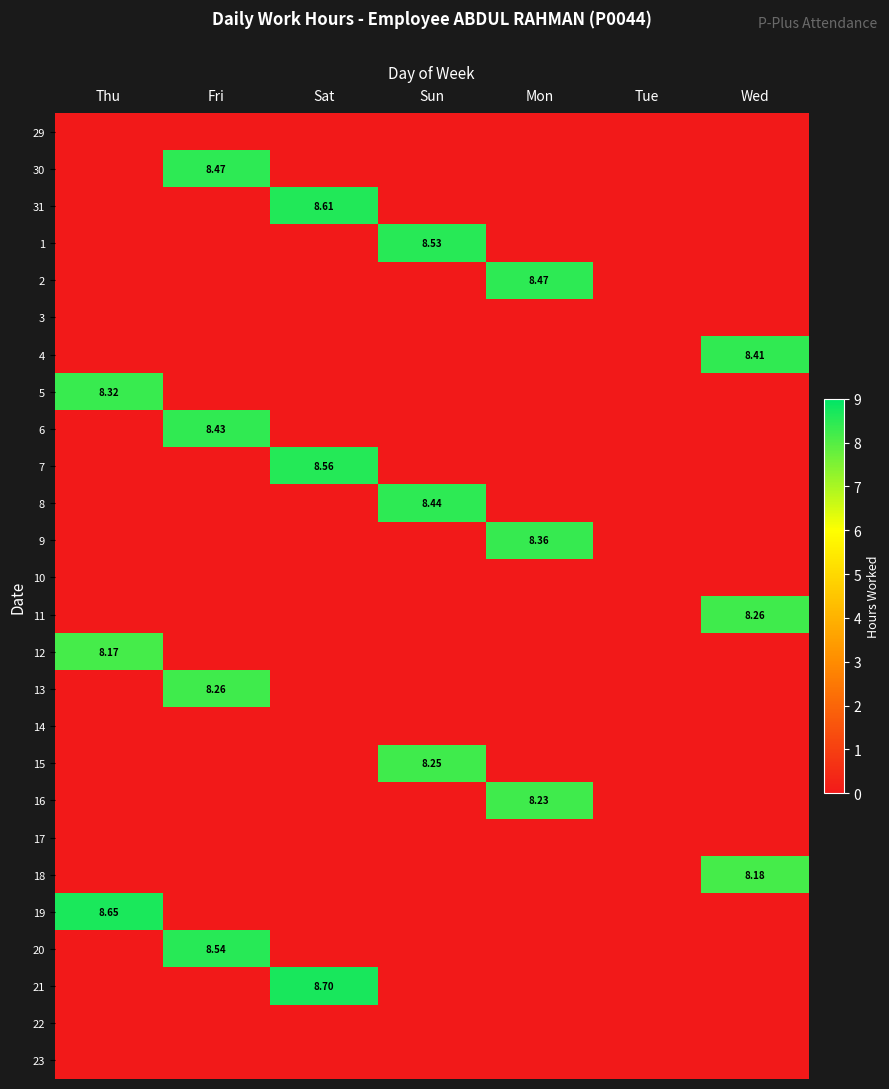

True or false: 18 has a value of -2.5 at Sun.

False